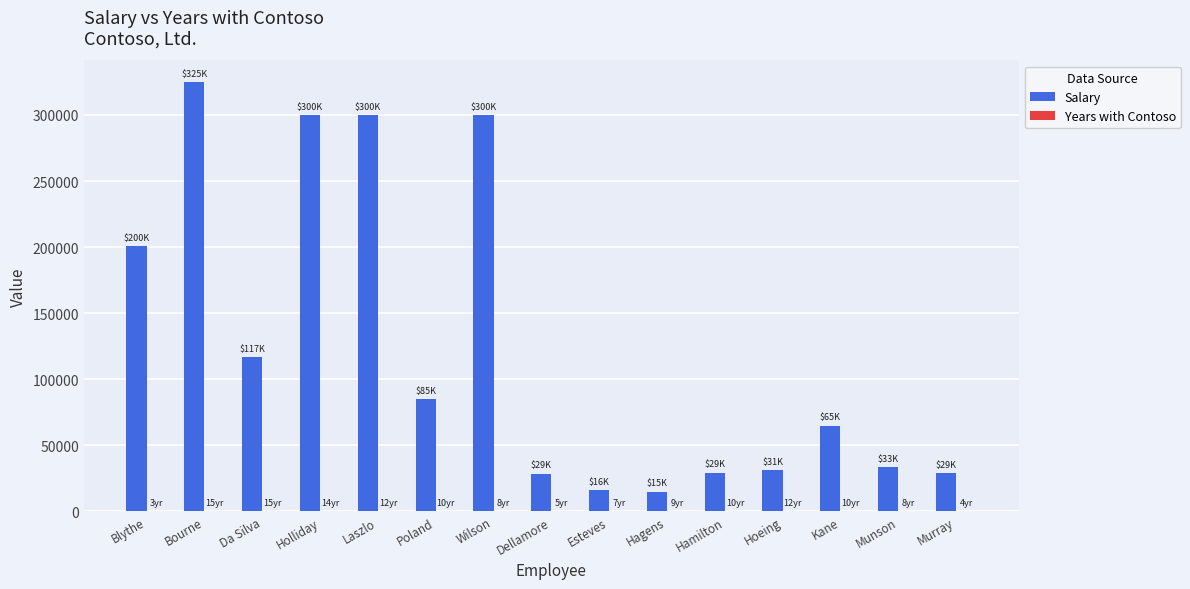

At which category is the sum across all series the highest?

Bourne